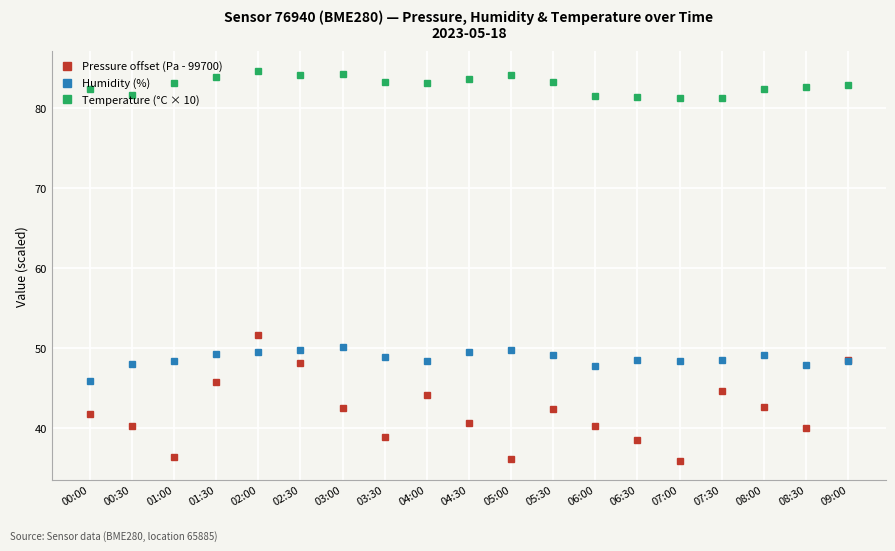

The Temperature (°C × 10) series shows 81.3 at 07:00. True or false?

True